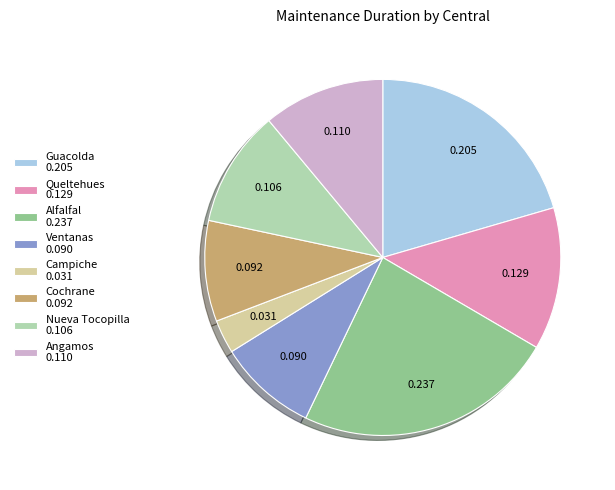

Is Queltehues 0.129 the majority of the pie?

No